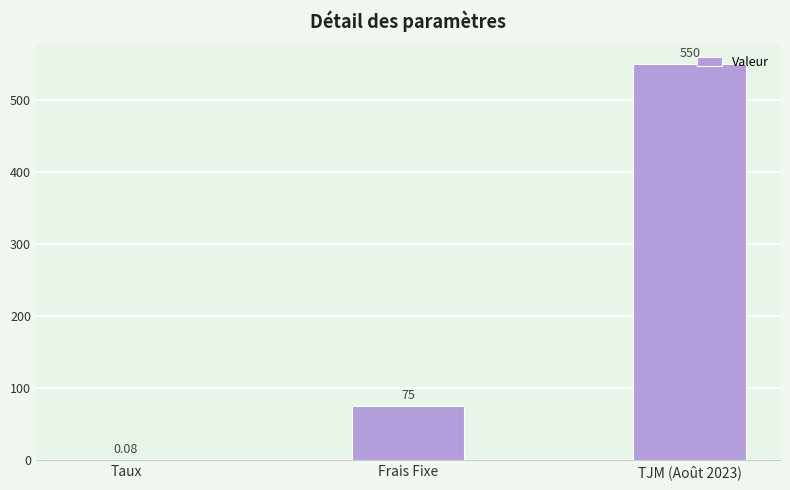

What is the change in value from Frais Fixe to TJM (Août 2023)?

+475.0